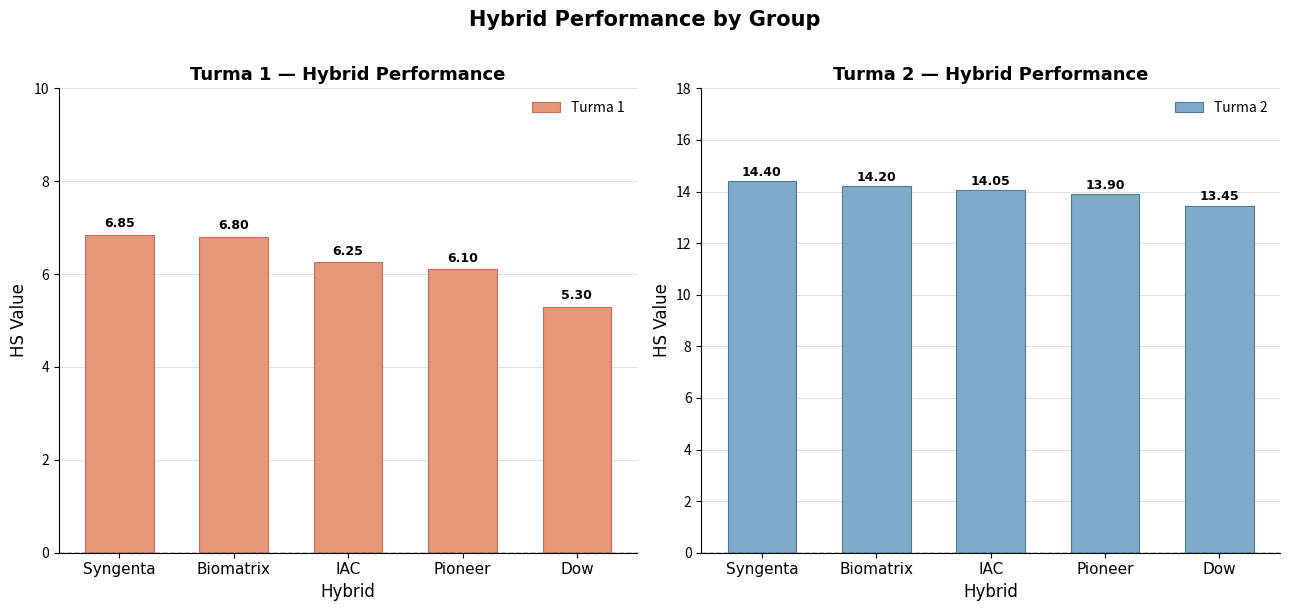

Which label corresponds to the smallest value in the chart?

Dow